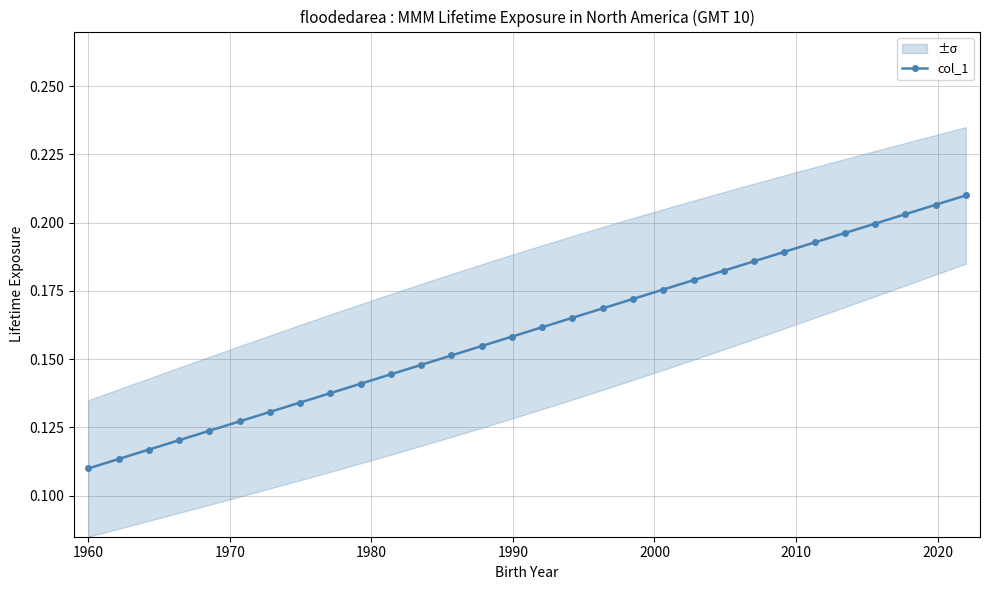

Count the col_1 values in the range 0 to 1.

30